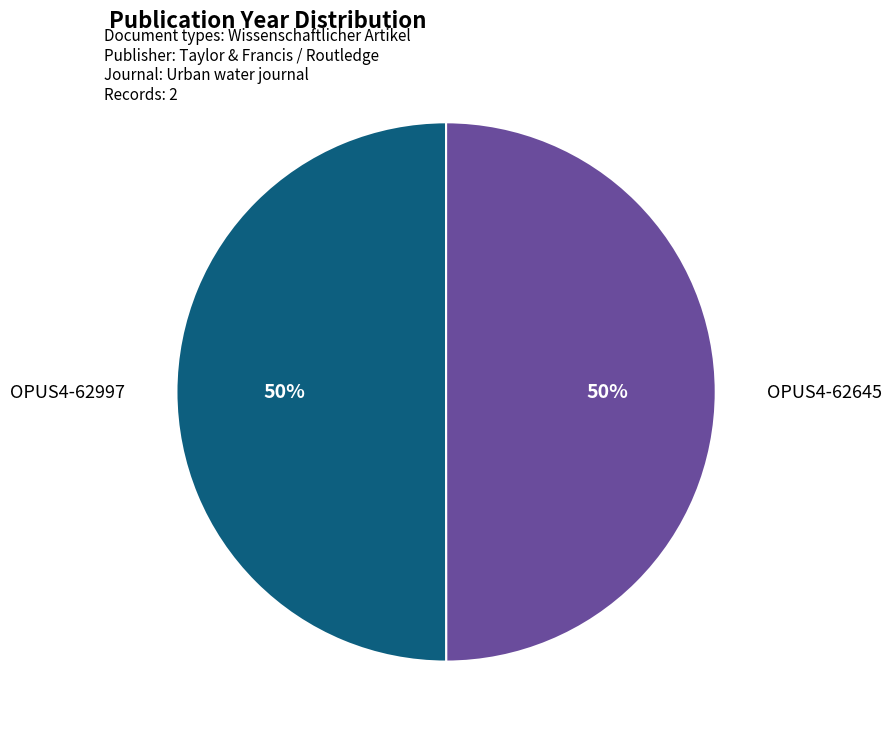

To the nearest percent, what is the combined percentage of OPUS4-62997 and OPUS4-62645?

100%